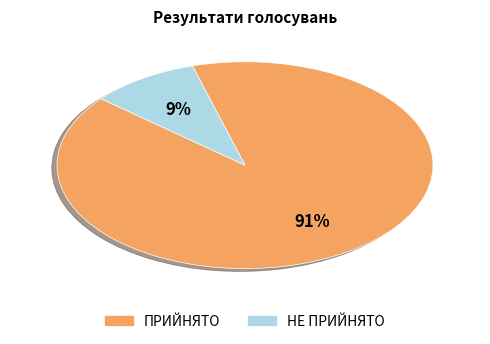

What is the majority slice?

ПРИЙНЯТО